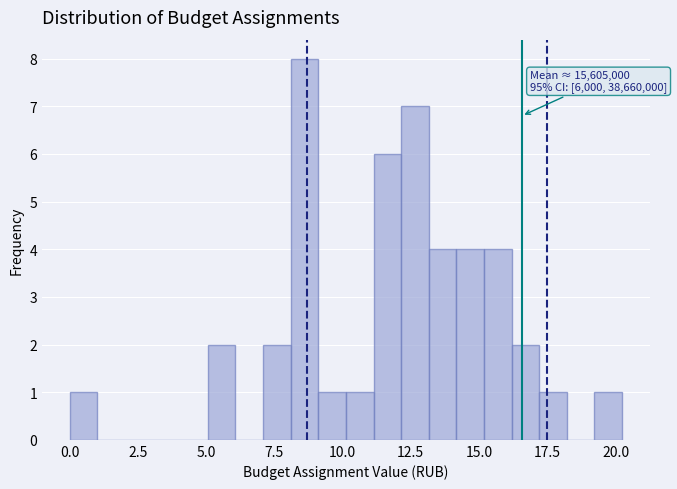

Read against the x-axis, roughly where is the centre of the tallest bar?

8.5